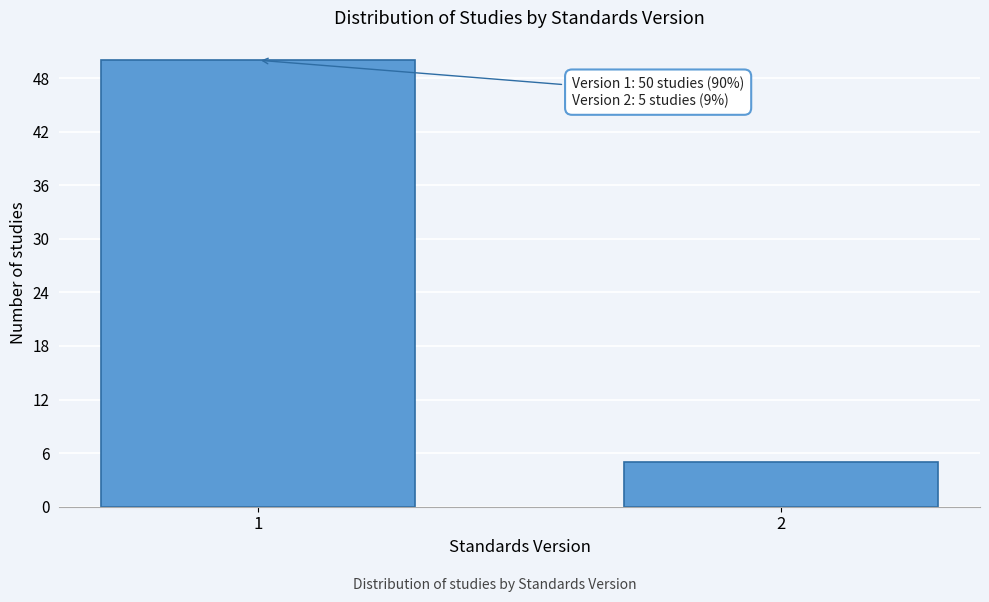

Reading left to right, extract all data points from this chart.

1=50	2=5